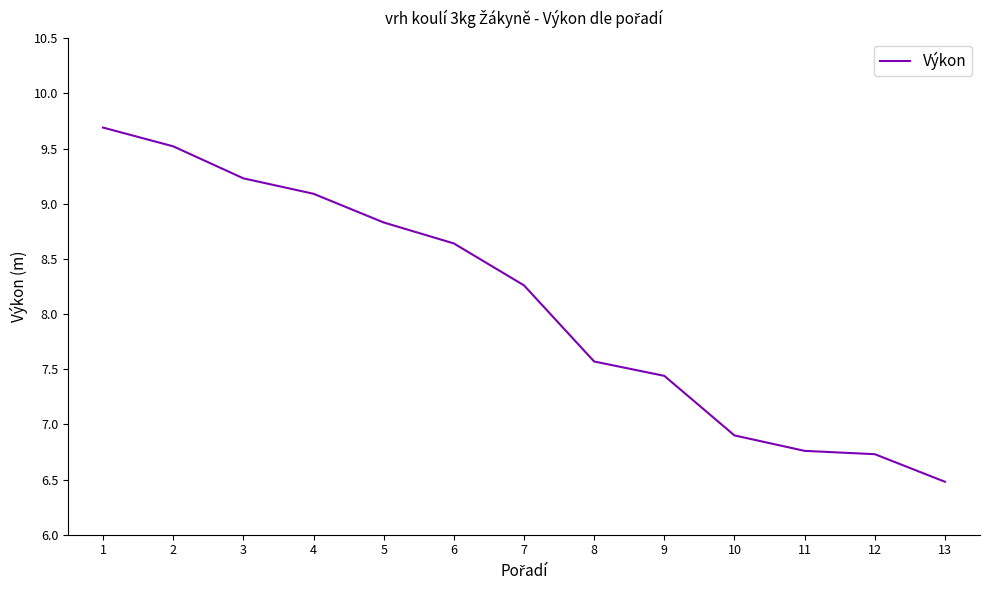

The chart shows a value of 5.5 at 5. True or false?

False